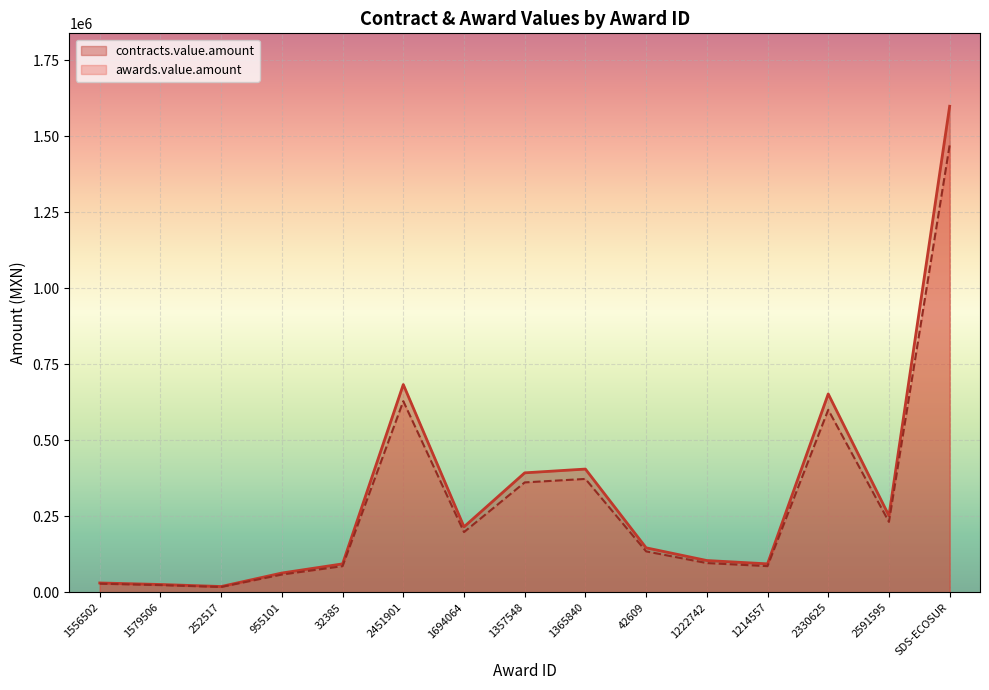

The value of contracts.value.amount at 2330625 is 976288.4. True or false?

False